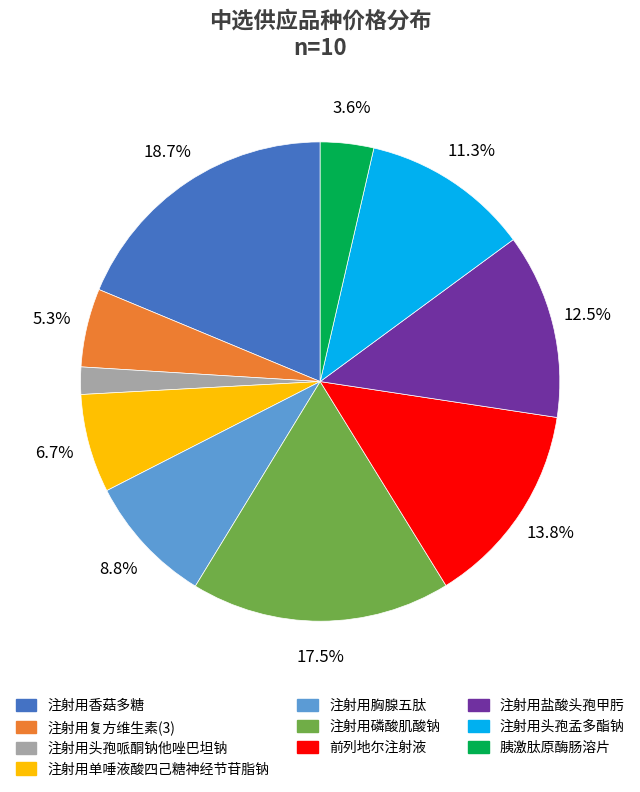

Is it true that 前列地尔注射液 is 14% of the pie?

True